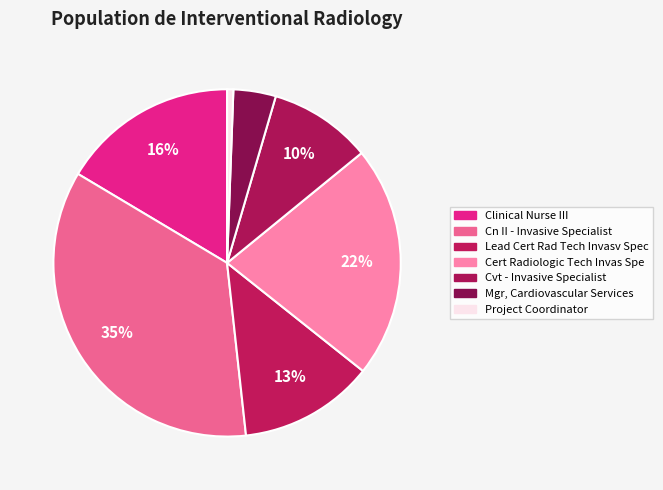

The Cvt - Invasive Specialist slice represents 24% of the pie. True or false?

False